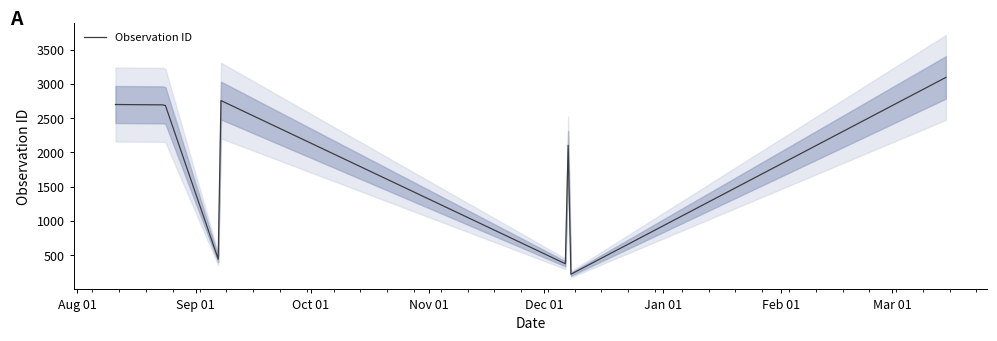

Which category has the highest value across all series?

2020-03-15